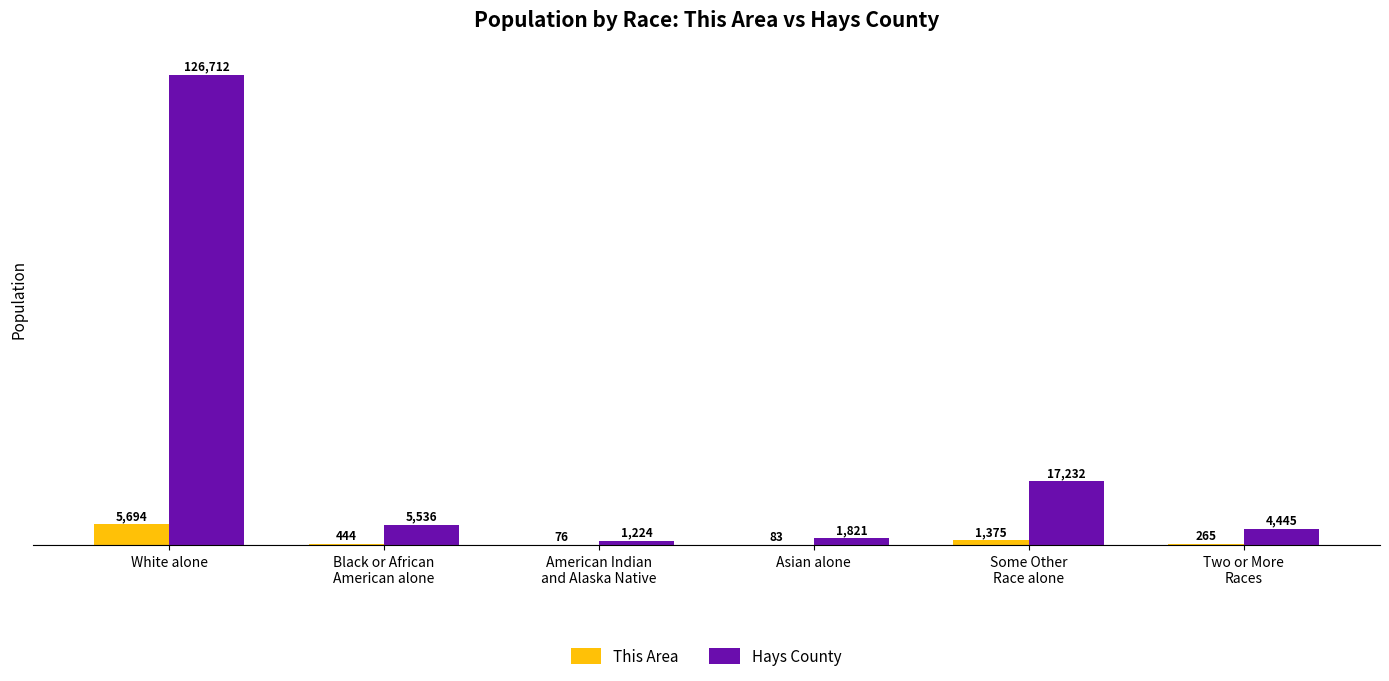

Is the value of This Area at Two or More
Races greater than the value of Hays County at Some Other
Race alone?

No